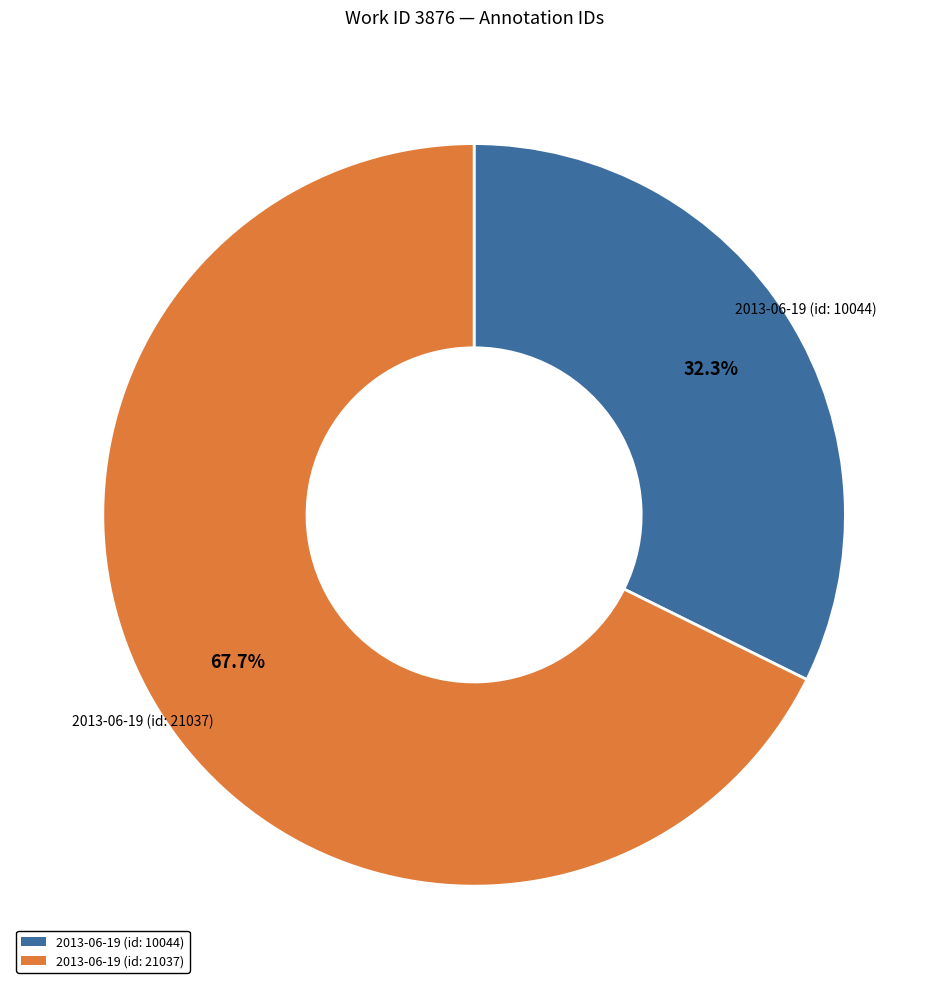

Is 2013-06-19 (id: 10044) the majority of the pie?

No